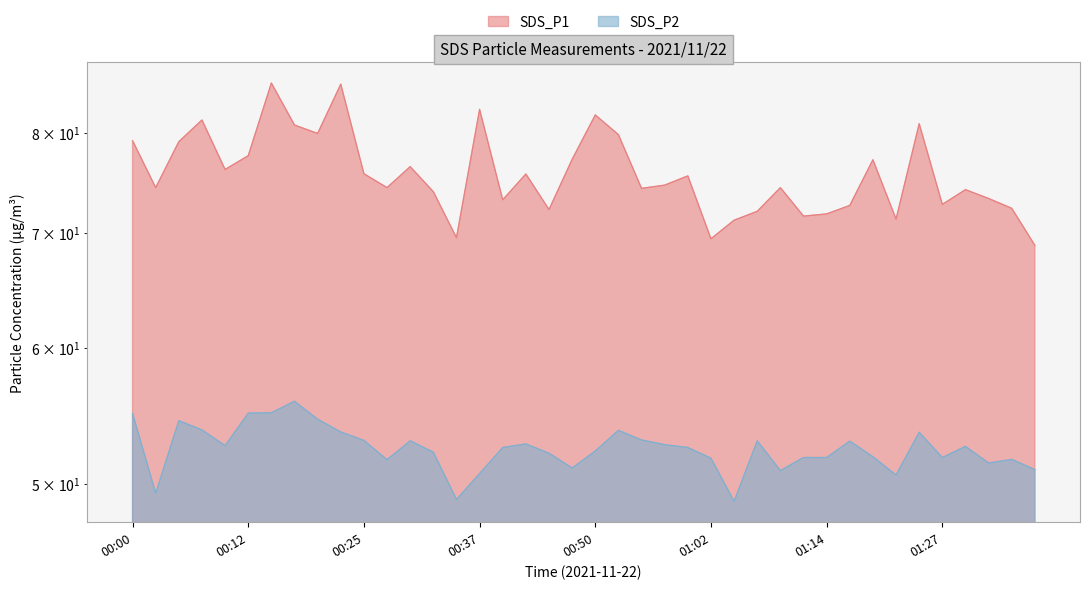

At how many categories does at least one series exceed 55?

40